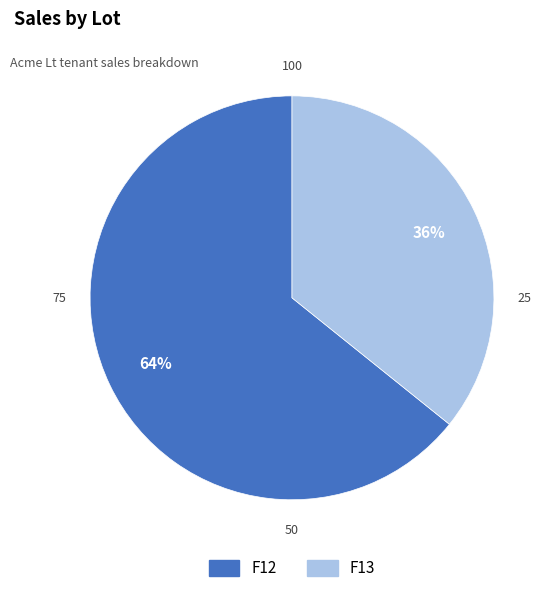

To the nearest percent, what is the combined percentage of F12 and F13?

100%